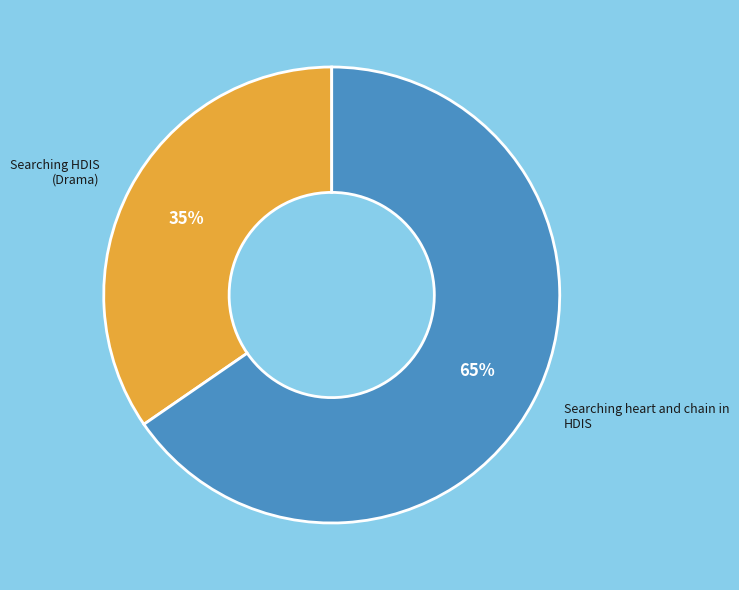

To the nearest percent, what is the average slice percentage?

50%